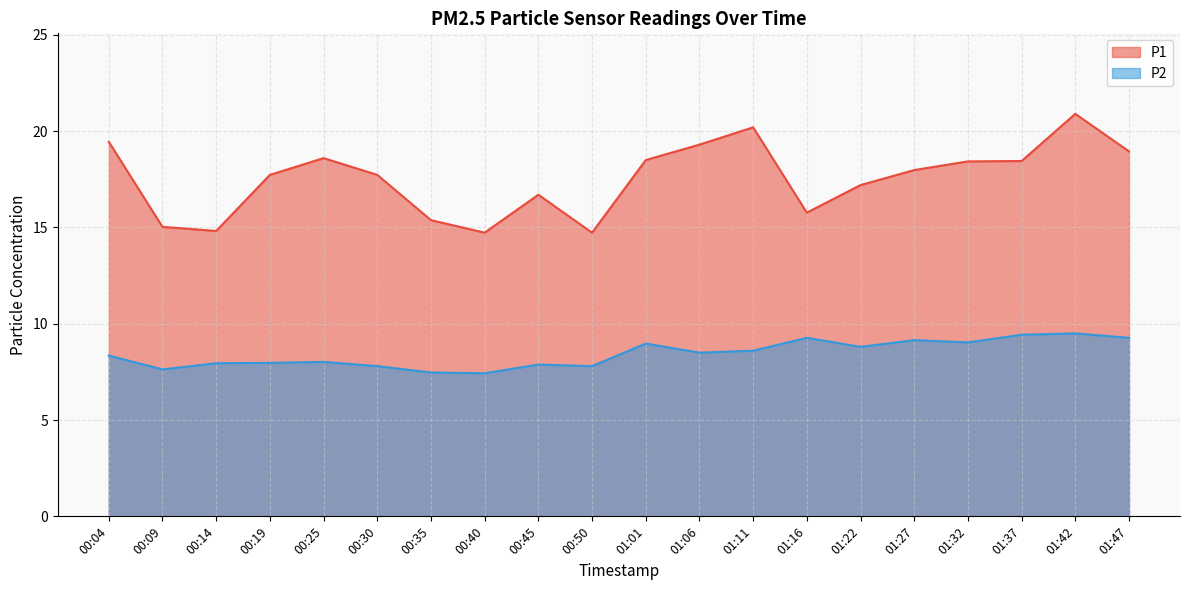

How many interior local peaks does the P1 series have?

4